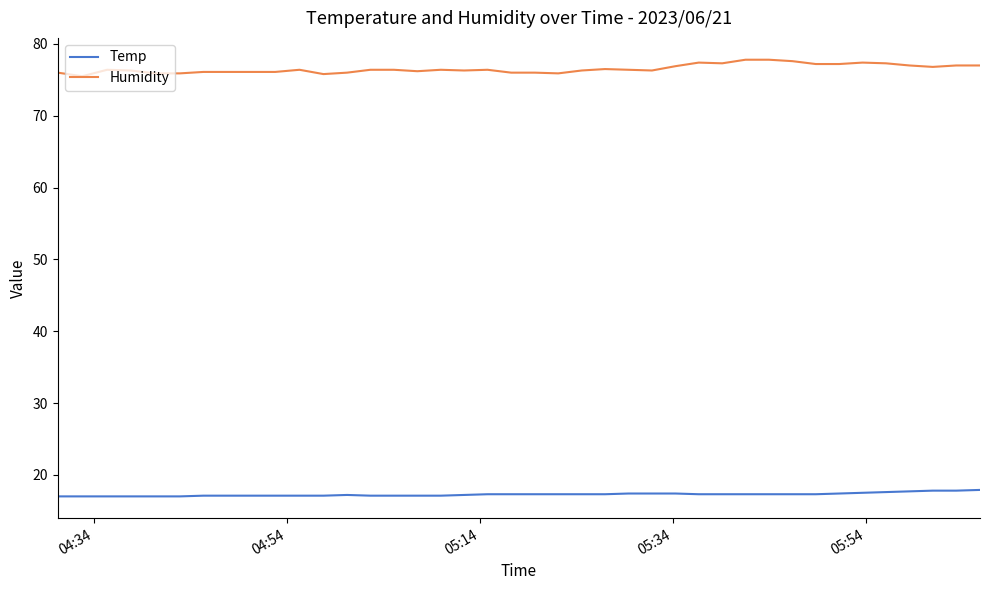

What is the maximum value shown in the chart?

77.8